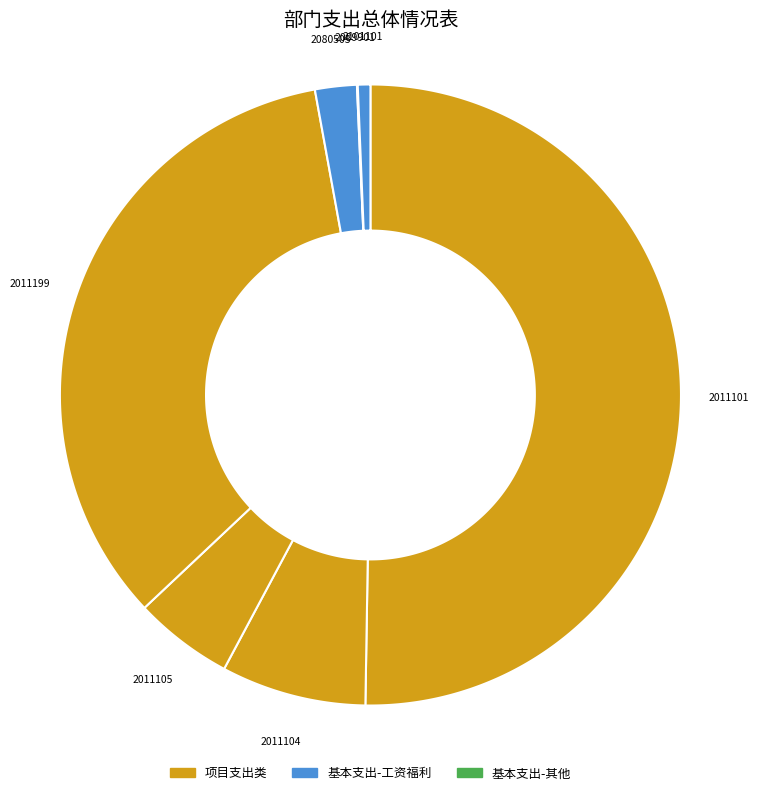

Count the number of slices in the pie.

7